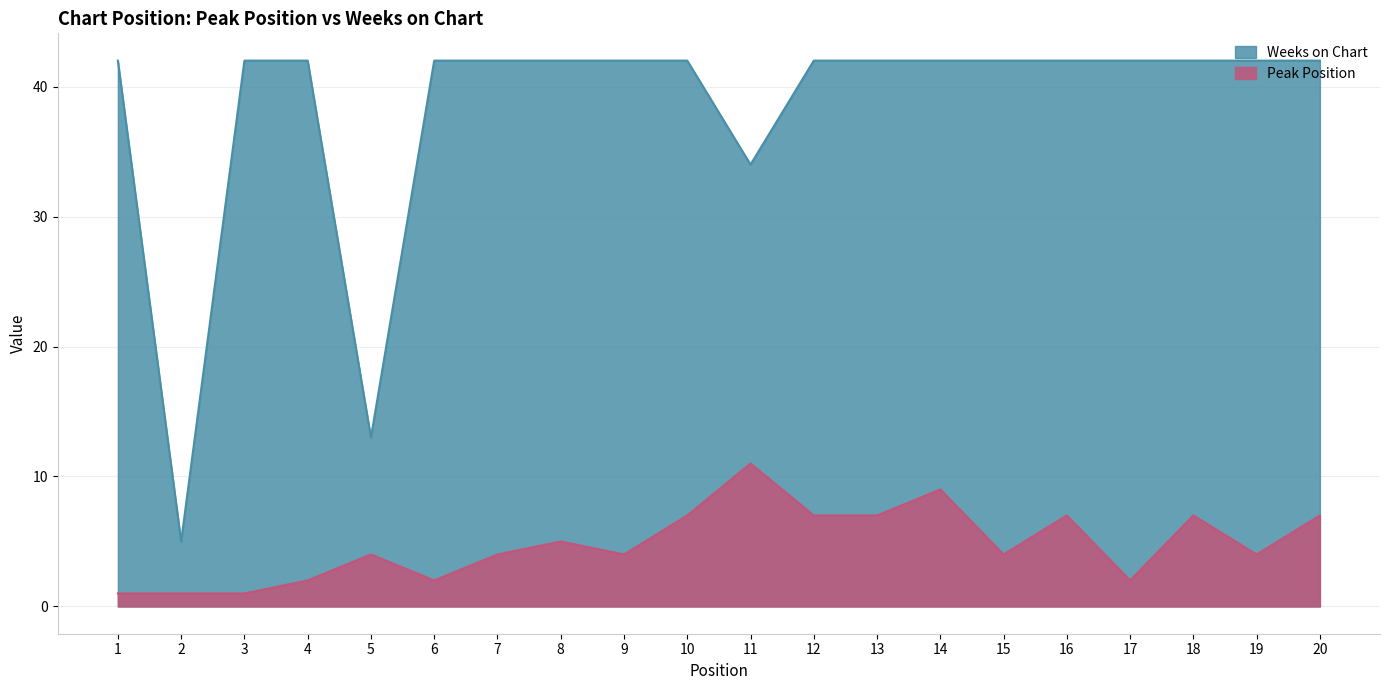

Where does the Peak Position series first go above 4?

8